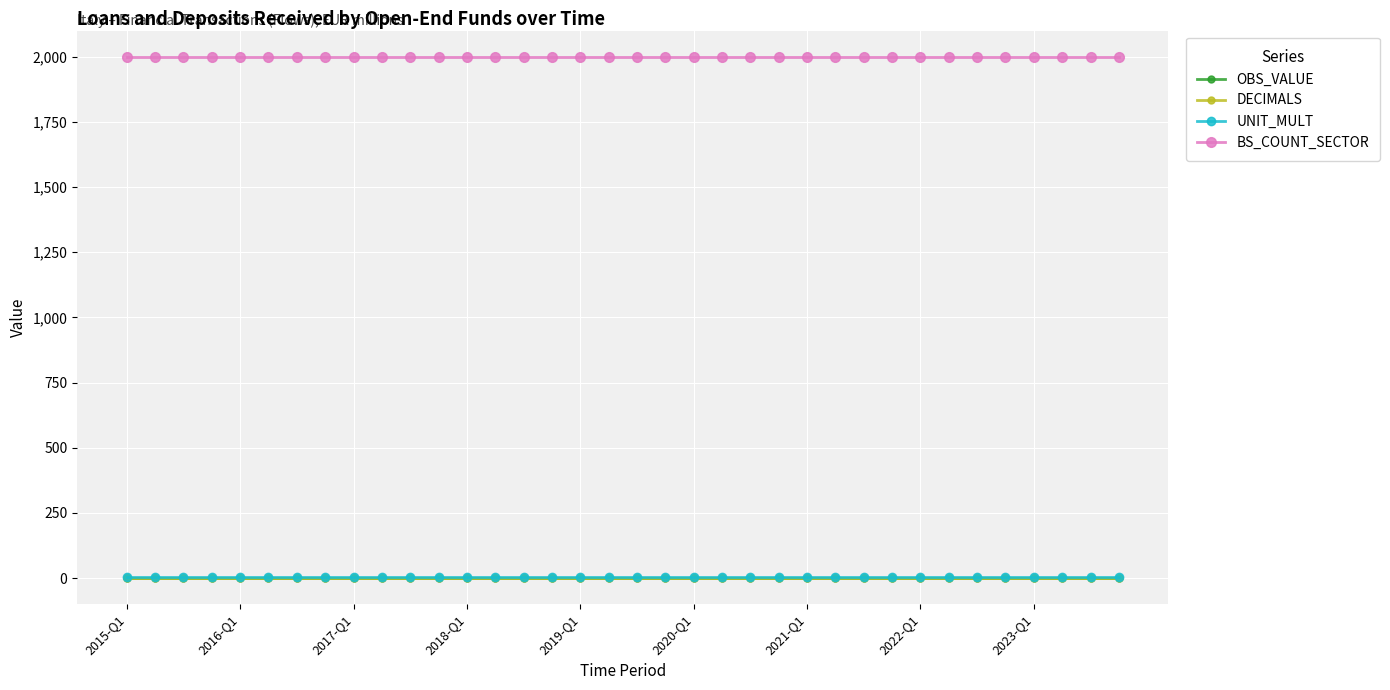

True or false: UNIT_MULT and DECIMALS cross at least once.

False